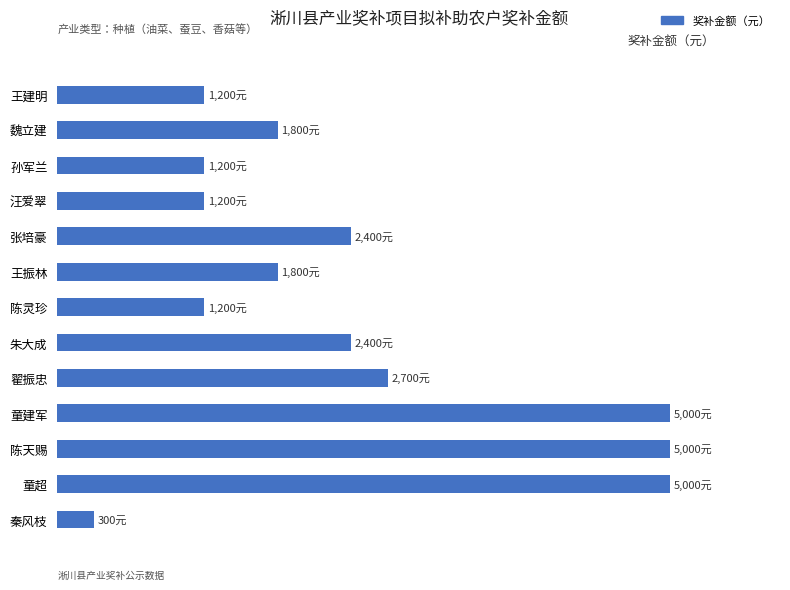

Does the chart contain any negative values?

No